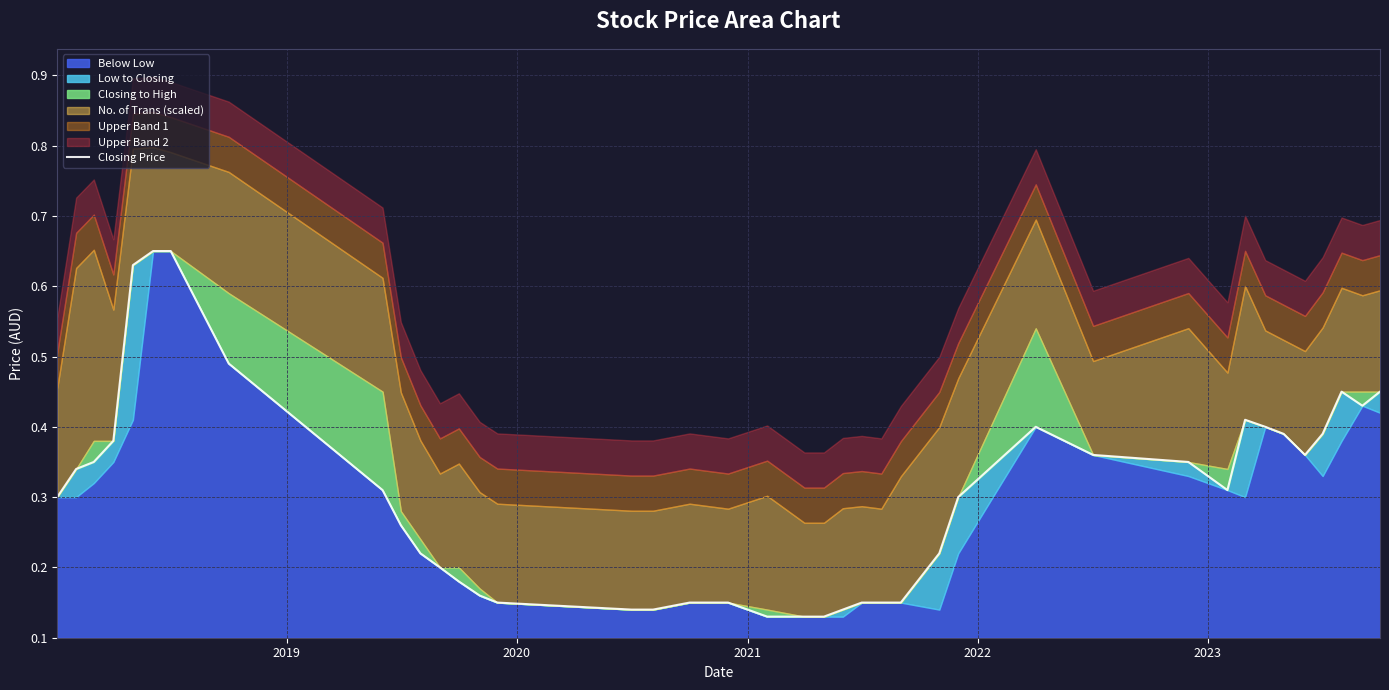

Does the chart display data point markers on the line(s)?

No